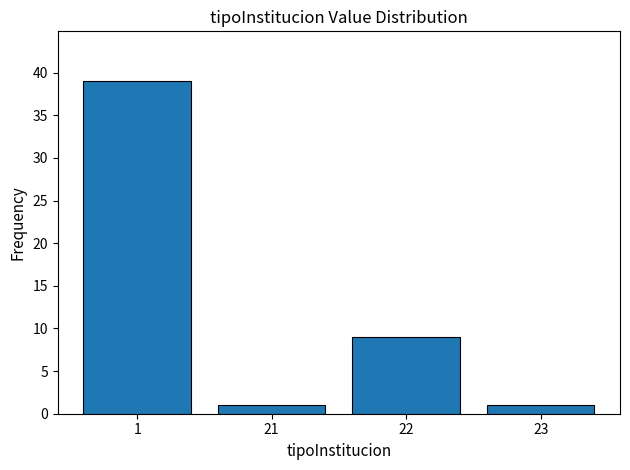

Reading right to left, transcribe all the data shown in this chart.

23=1	22=9	21=1	1=39